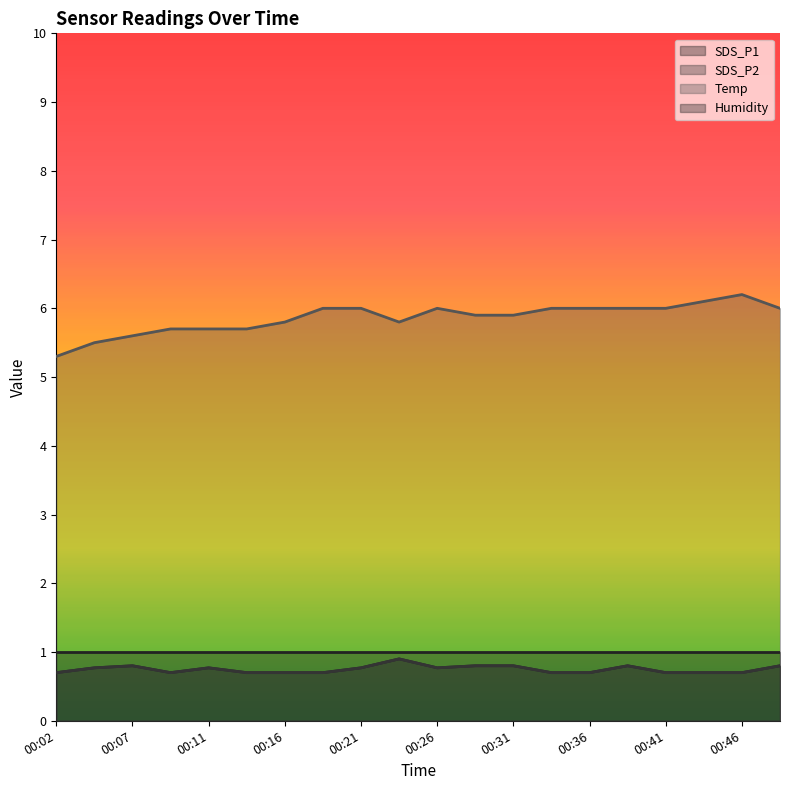

What is the value of the Temp point at the 11th from the left?

6.0